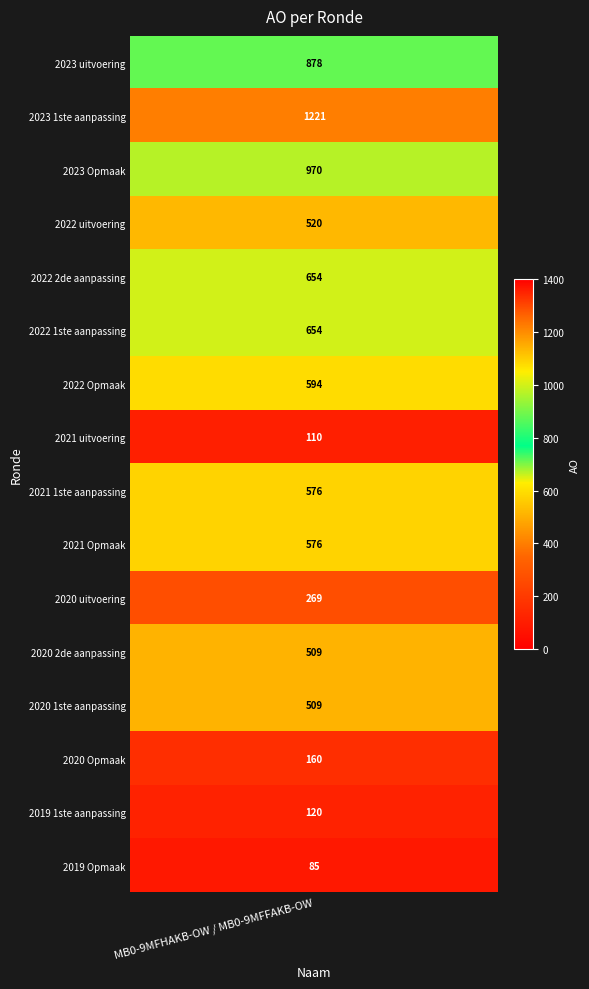

What is the change in value from 2021 uitvoering to 2021 Opmaak?

+466